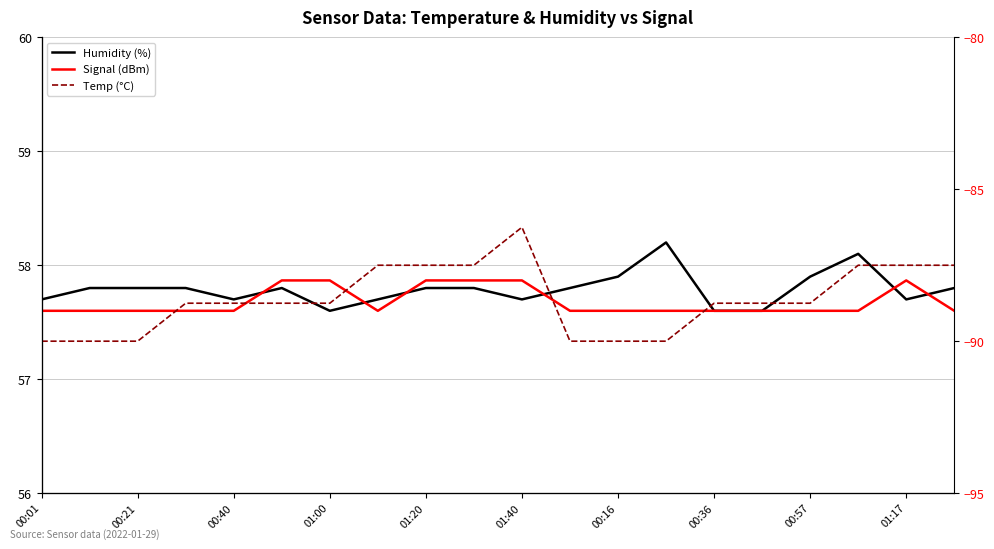

What is the difference between the maximum and minimum values in the Temp (°C) series?

0.3